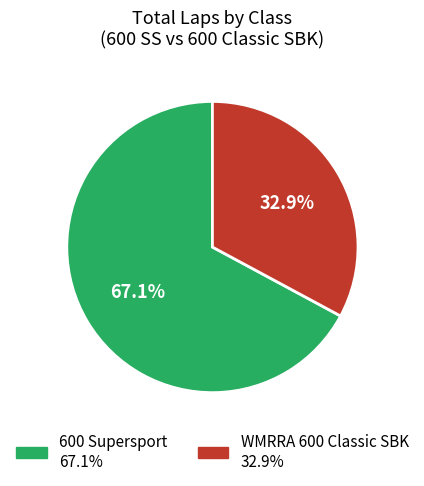

To the nearest percent, what is the average slice percentage?

50%